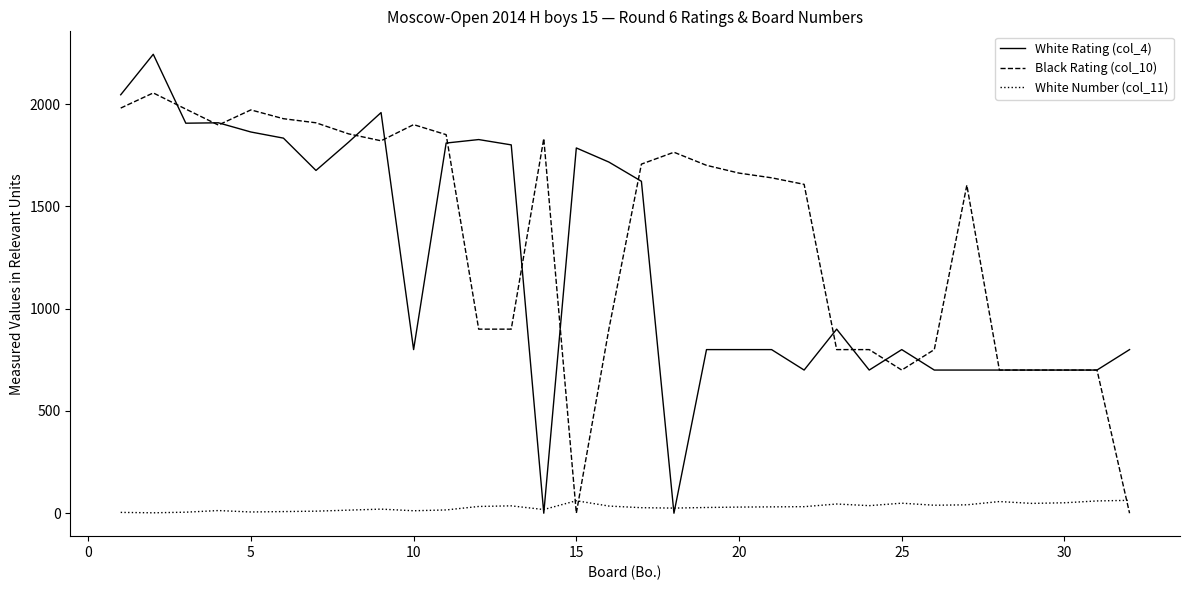

Which series has the widest spread of values?

White Rating (col_4)